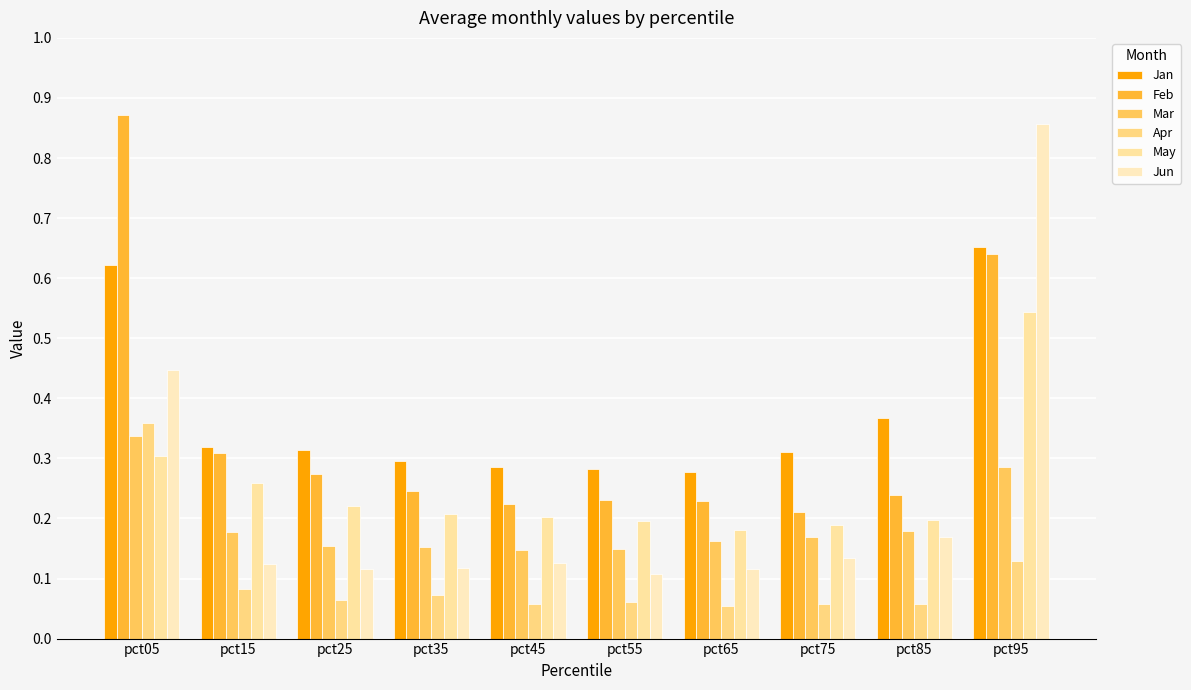

What is the maximum value shown in the chart?

0.9